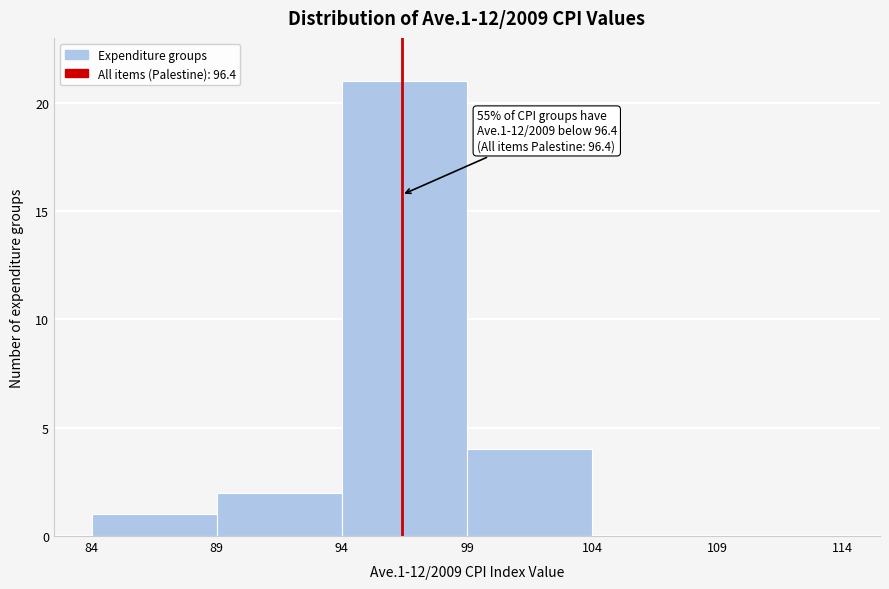

Over which range of the x-axis is the bar tallest?

94 to 99